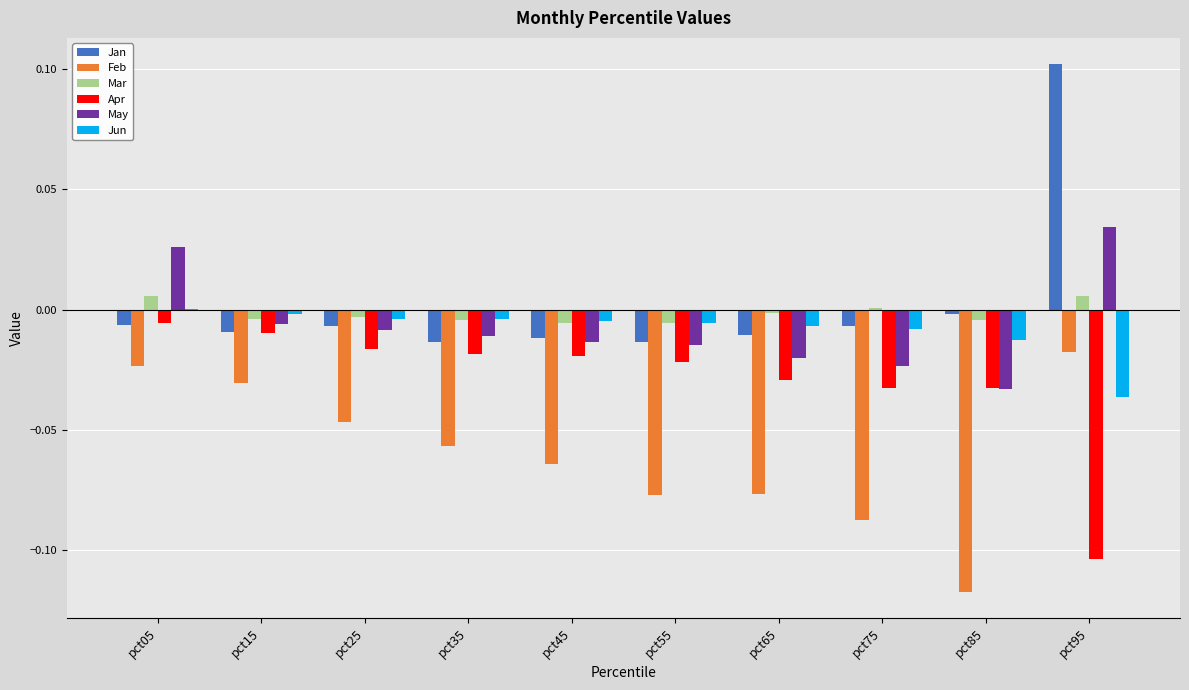

The value of May at pct45 is -0.0. True or false?

True